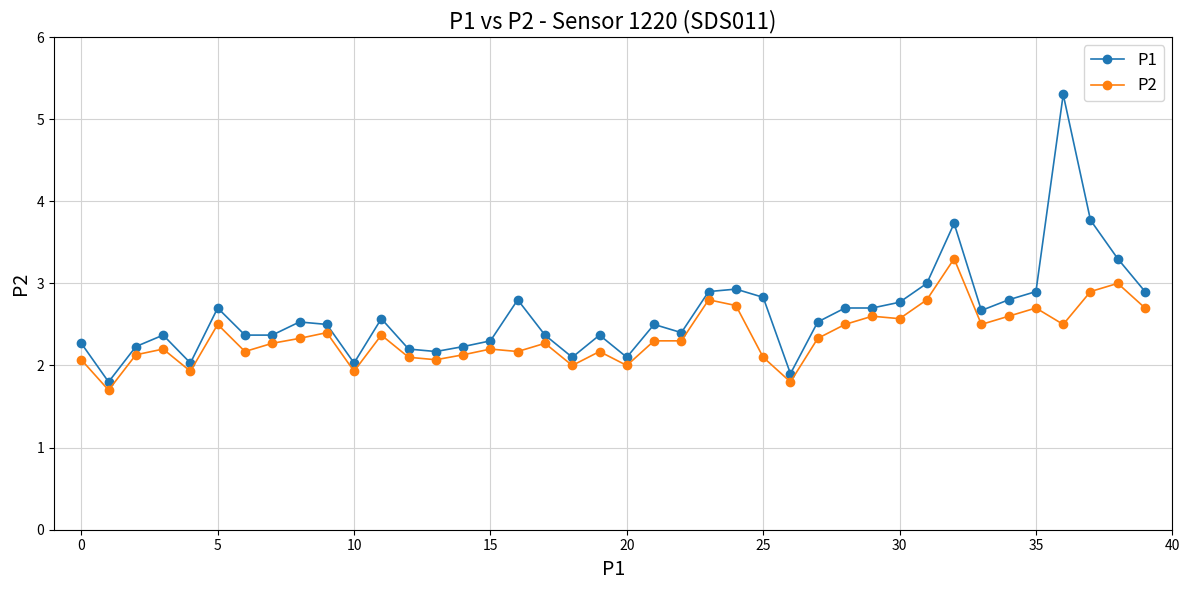

What are all the series names shown in the legend?

P1, P2